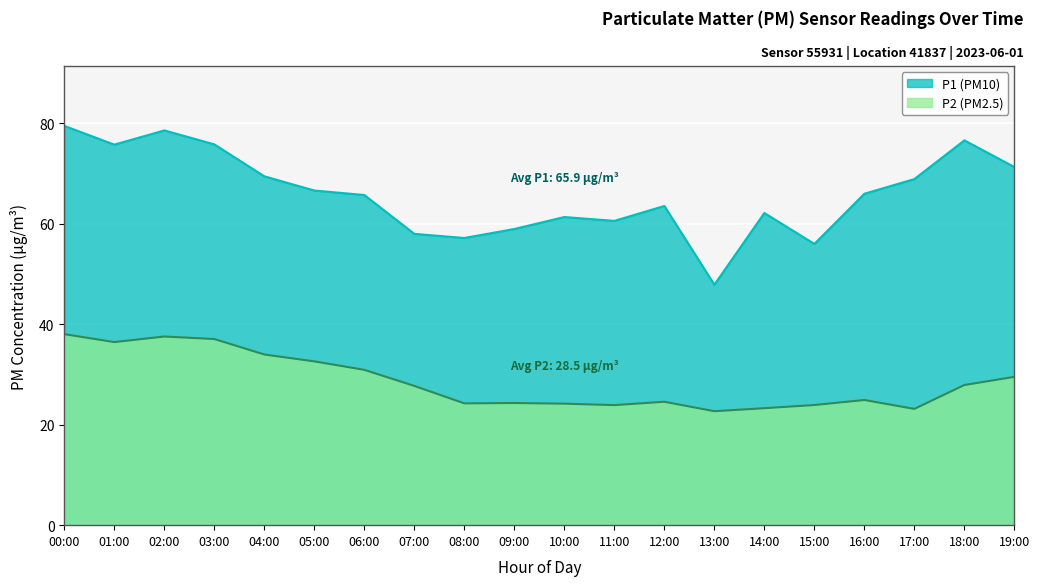

Does the chart display data point markers on the line(s)?

No